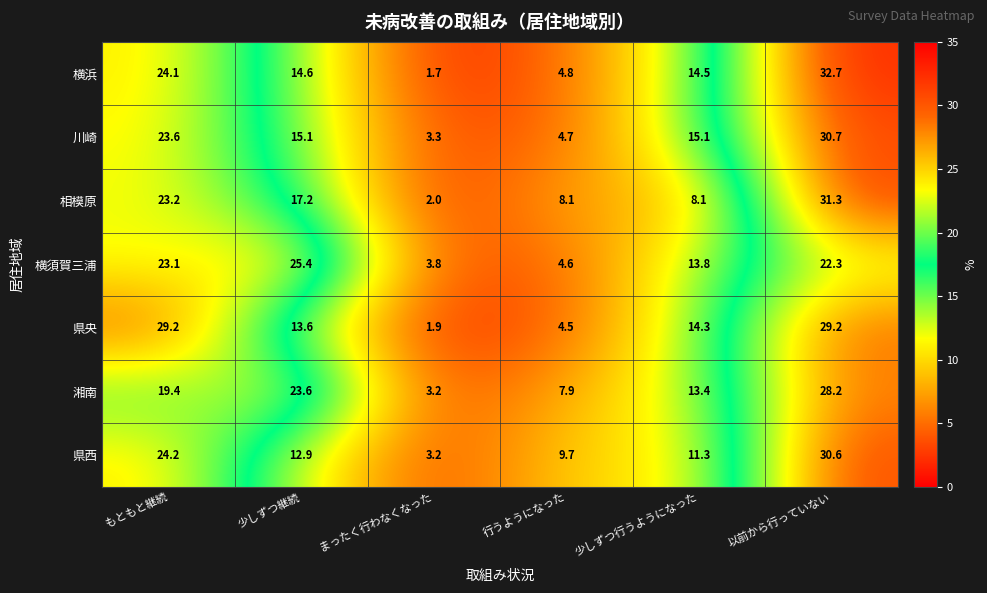

At how many categories does at least one series exceed 30?

1